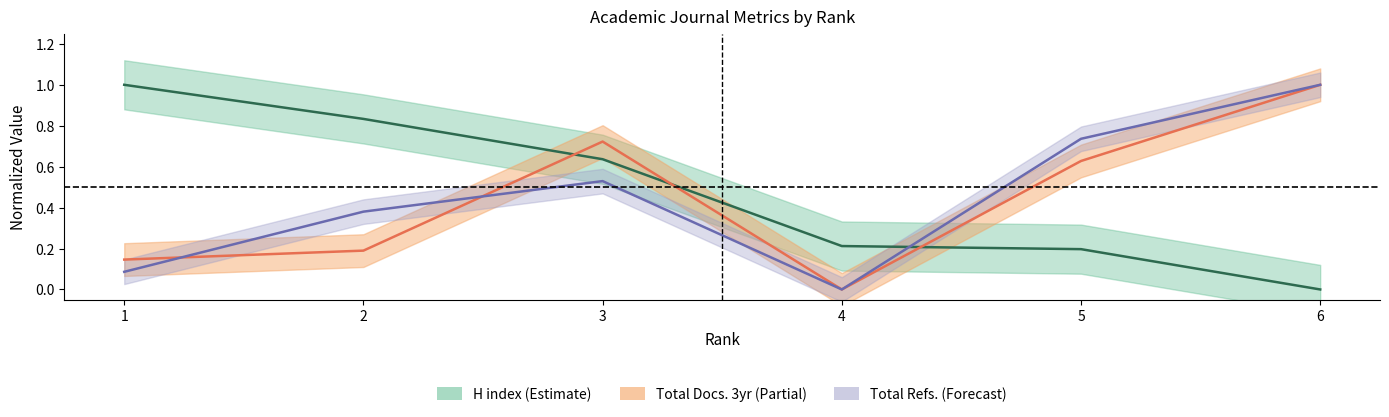

Which series changed the most between 1 and 3?

Total Docs. (3years)